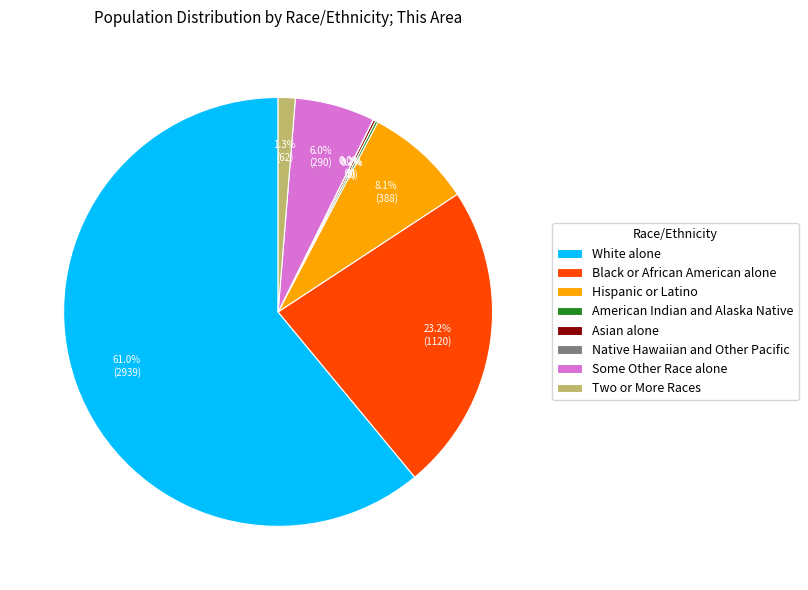

Combined, do Black or African American alone and Some Other Race alone account for over 50%?

No